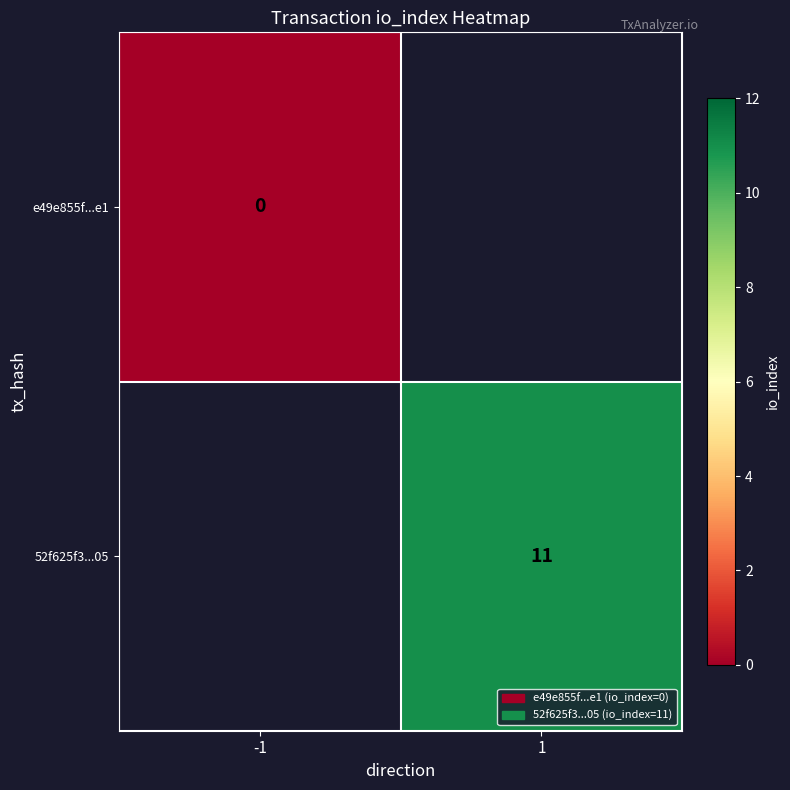

The 52f625f3...05 series shows 4 at 1. True or false?

False